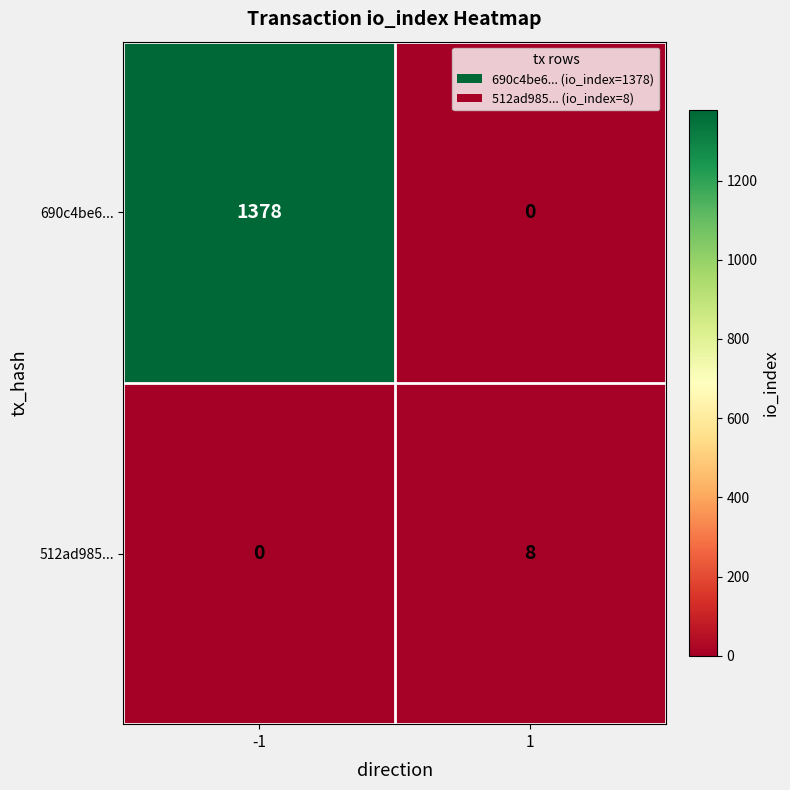

Read the 512ad985... value at 1.

8